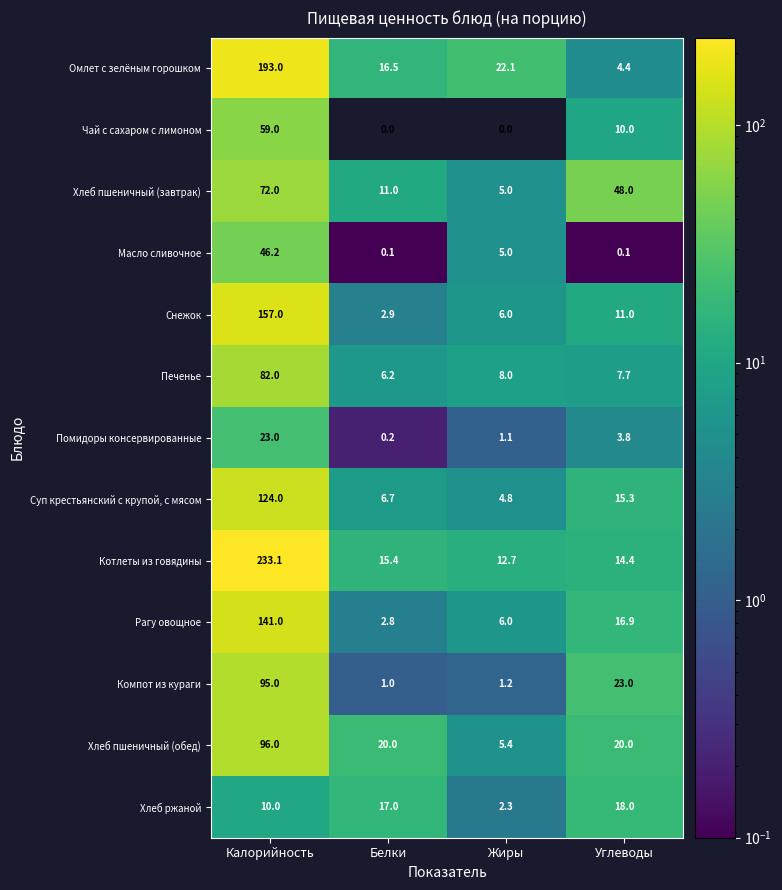

The value of Масло сливочное at Калорийность is 46.2. True or false?

True